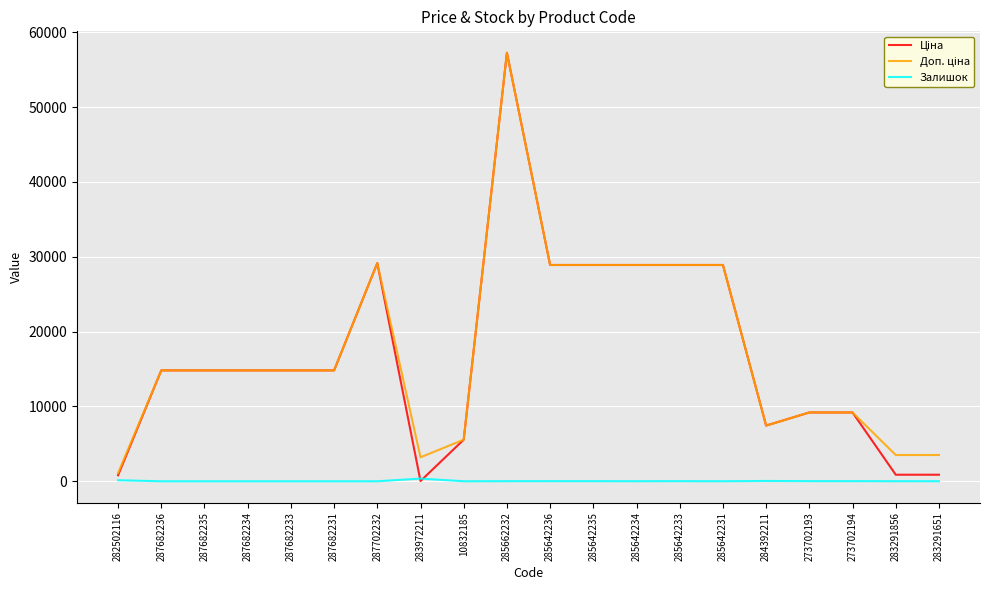

At which category is the sum across all series the highest?

285662232